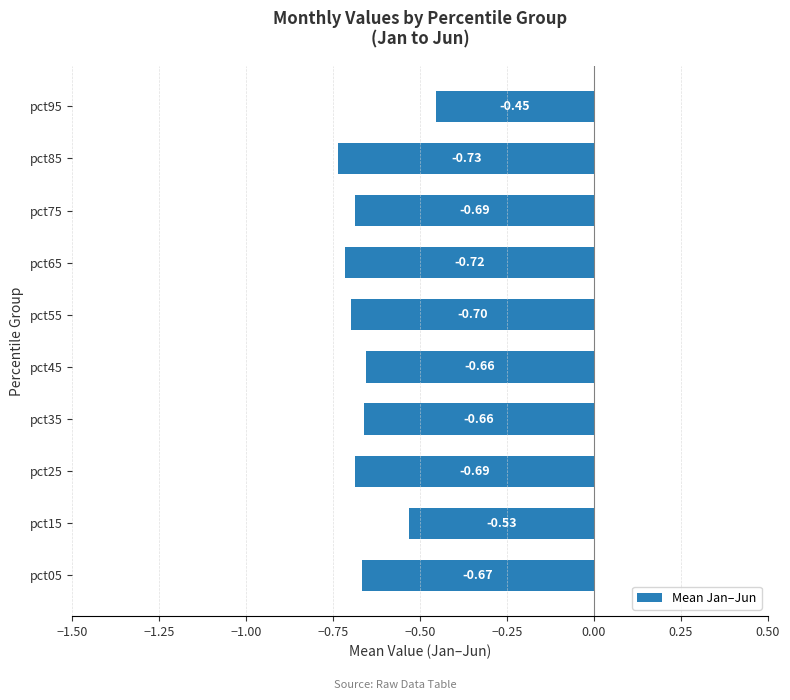

Where is the data nearest to the value 0?

pct95